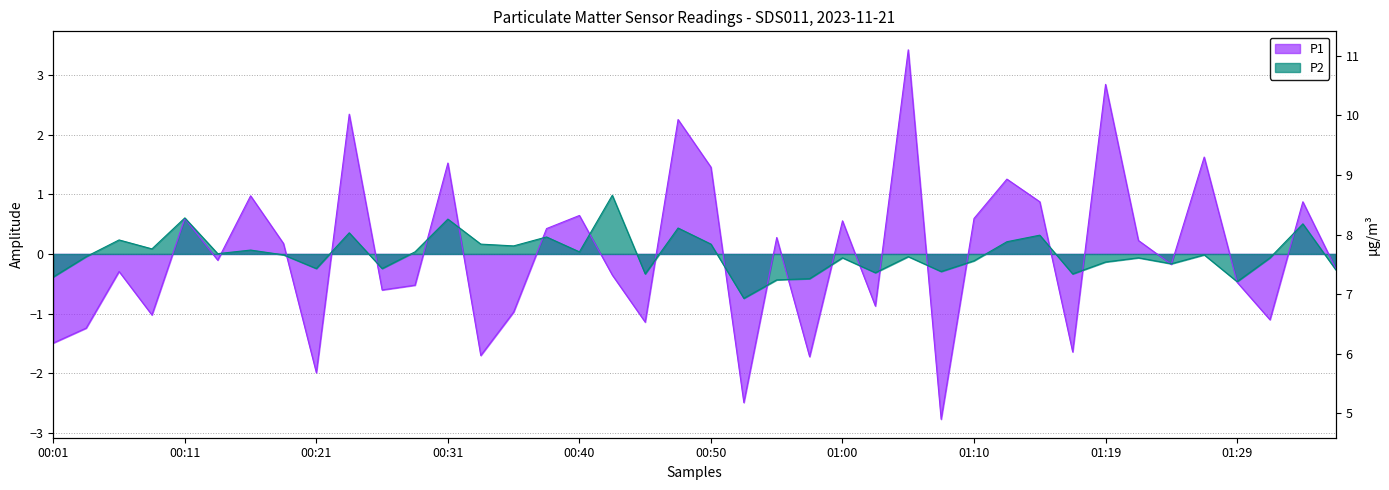

What is the difference between the second highest and second lowest values in the P2 series?

1.1